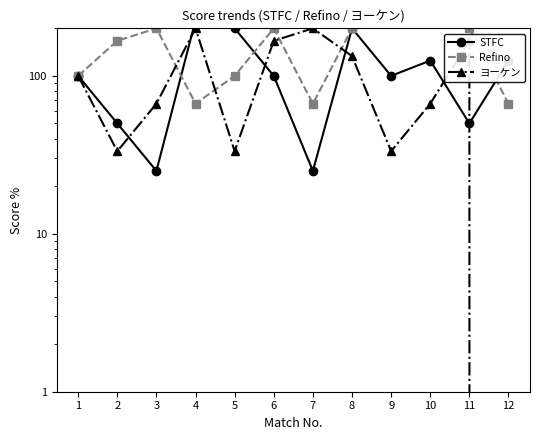

How many intersections are there between ヨーケン and STFC?

6